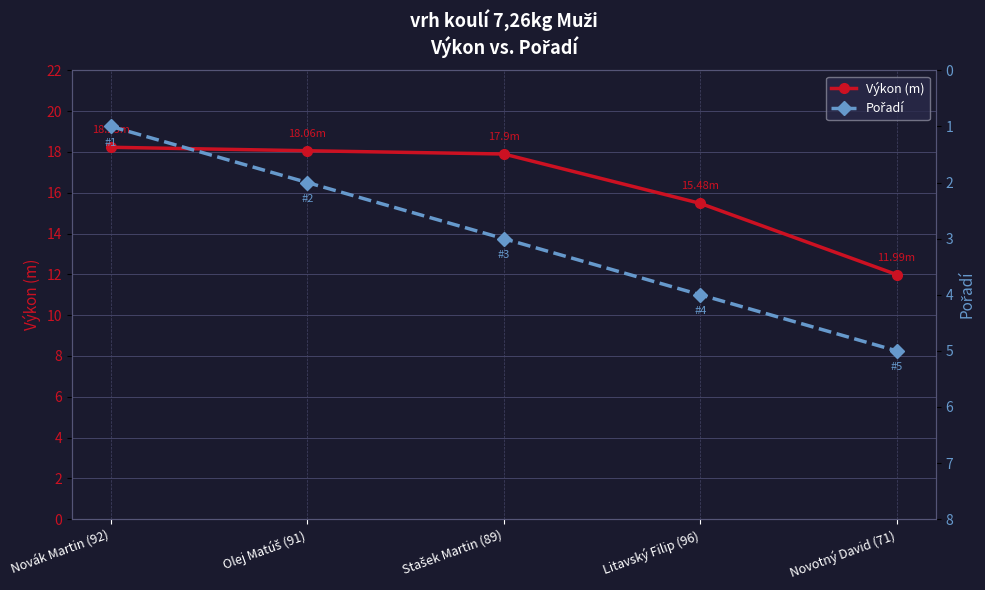

How many Pořadí values are between 2 and 4?

3